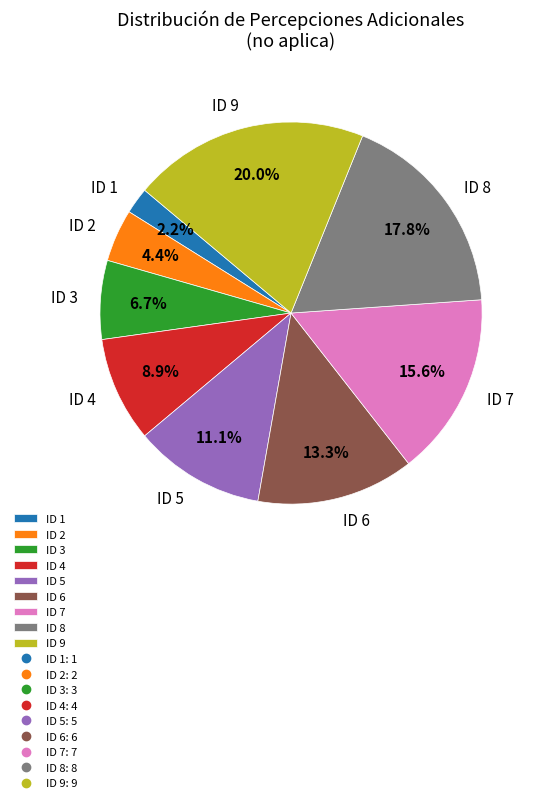

What is the ratio of the value at ID 4 to the value at ID 2?

2.0